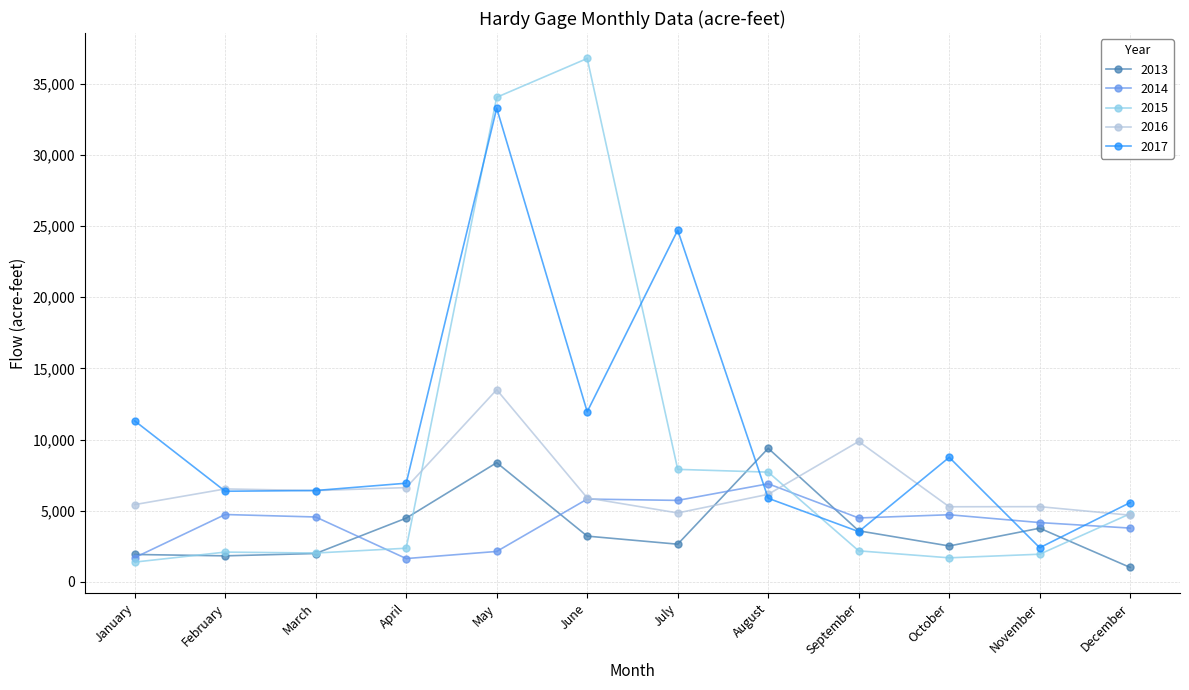

How many lines are shown in the chart?

5